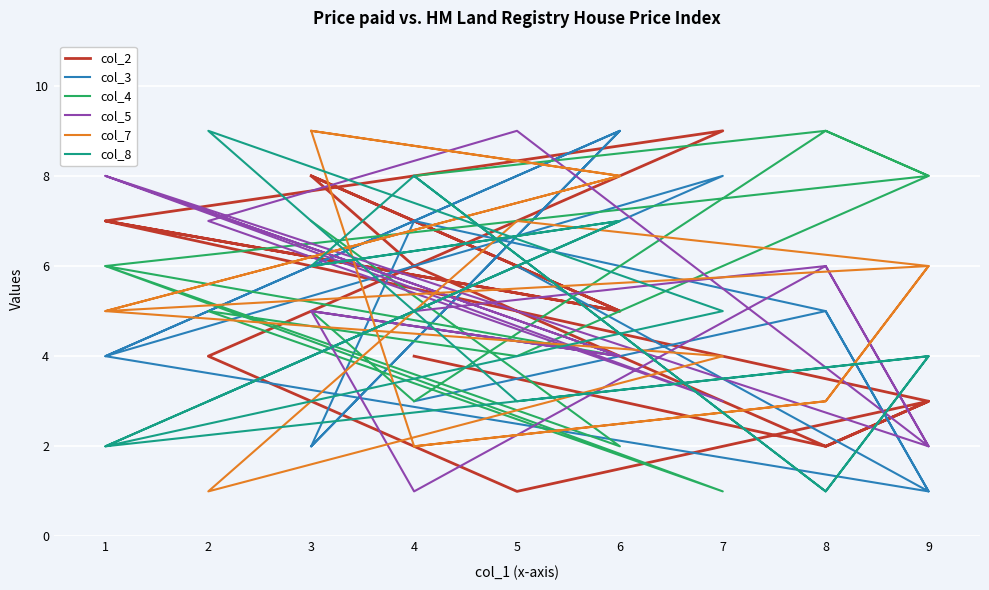

What are all the series names shown in the legend?

col_2, col_3, col_4, col_5, col_7, col_8